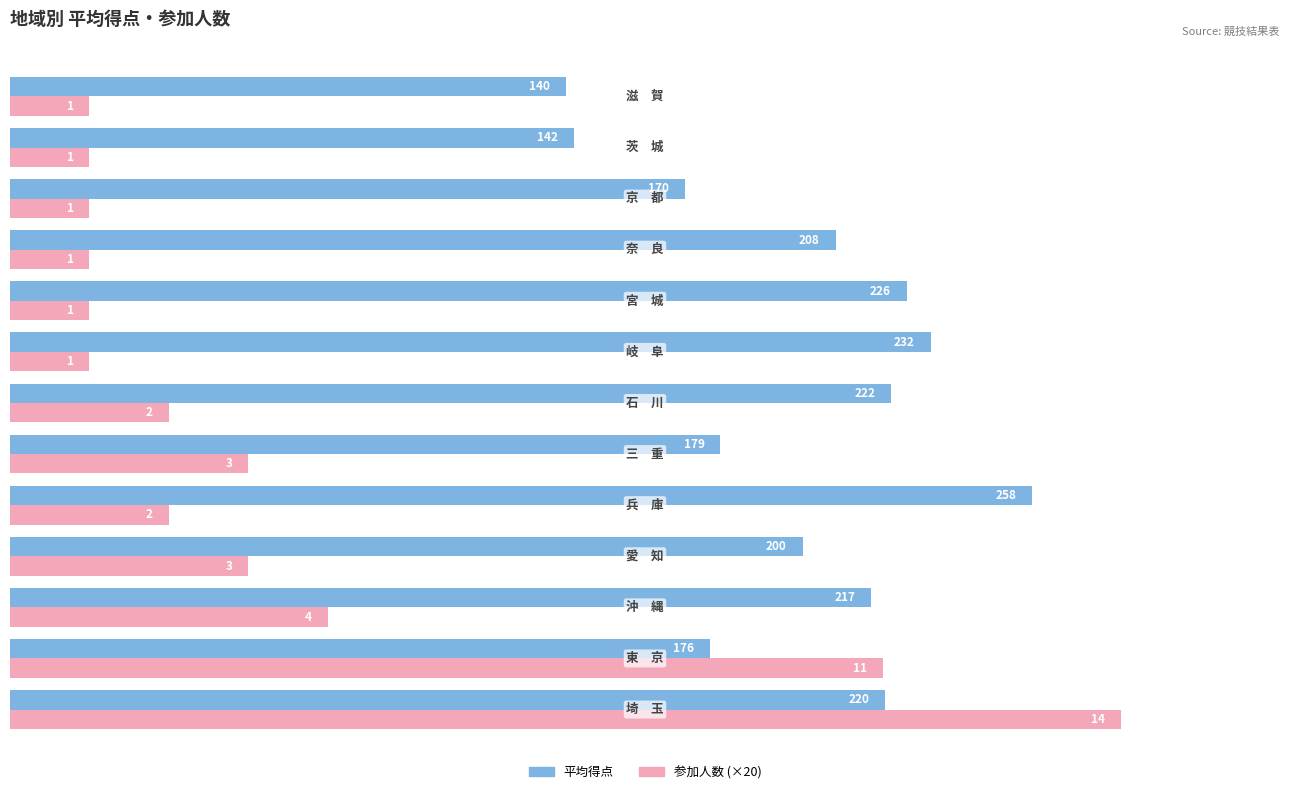

What is the smallest value displayed?

20.0